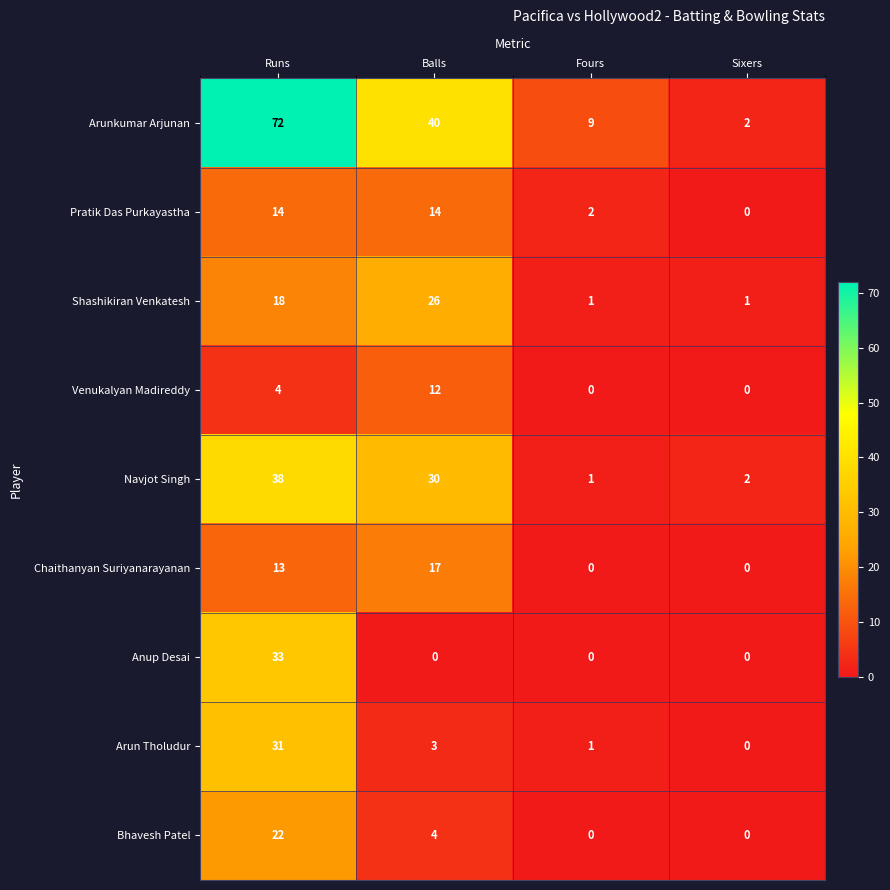

What is the total value across all series at Sixers?

5